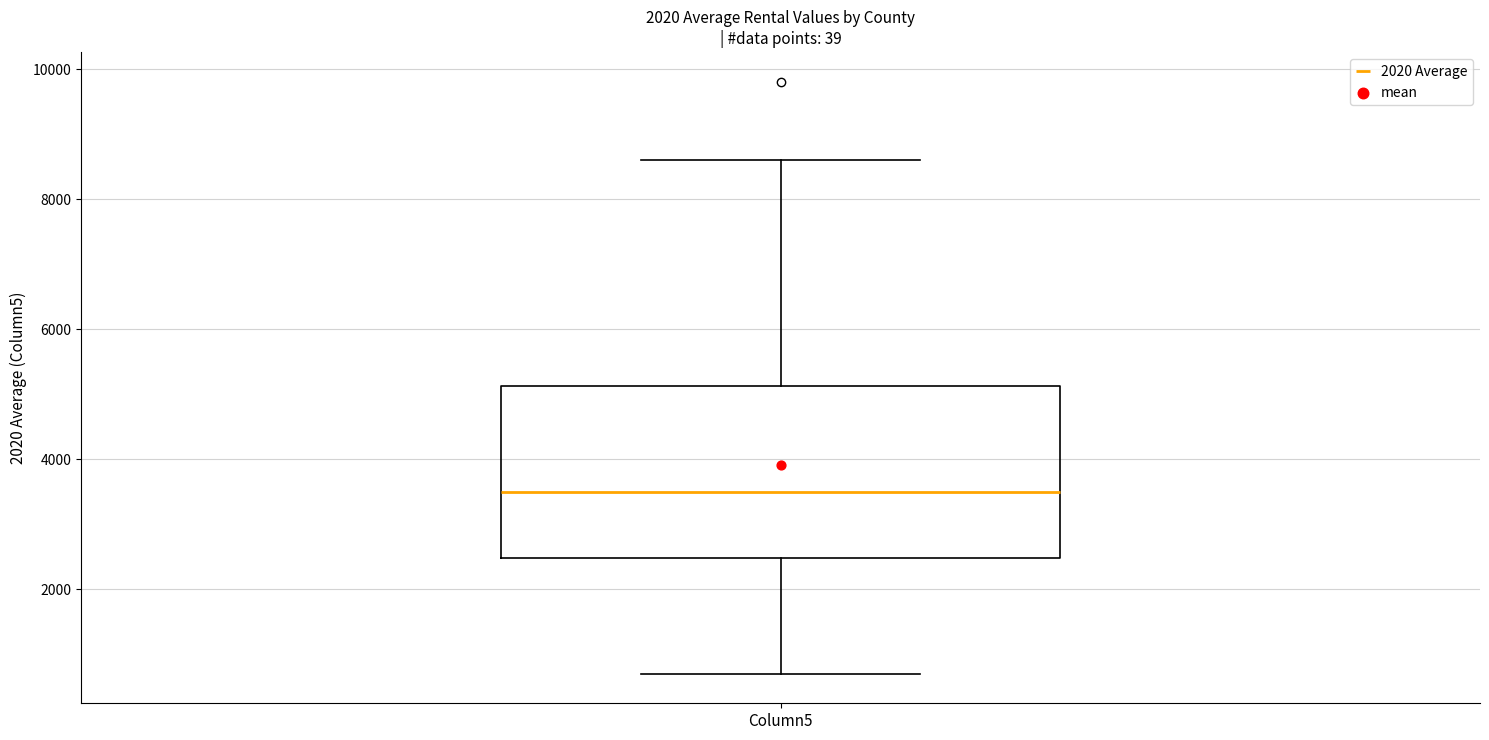

Transcribe this box plot: give where the median line is, the range the box spans, and where the two whiskers end, as read against the y-axis. The values are not printed on the chart, so give them approximately, as read against the axis.

median 3400, box 2400 to 5200, whiskers 800 to 8600